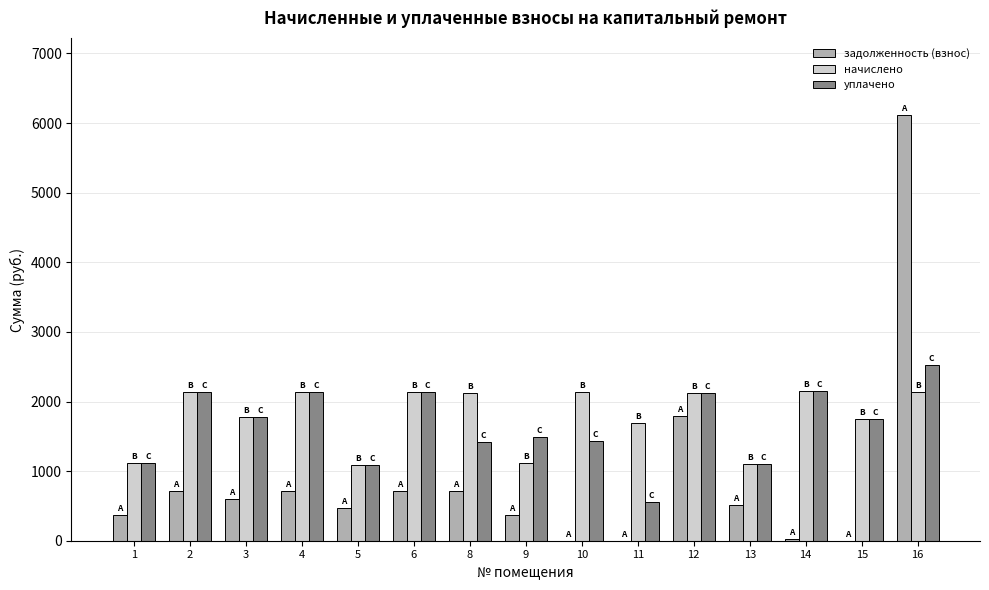

How many categories are shown in the chart?

15